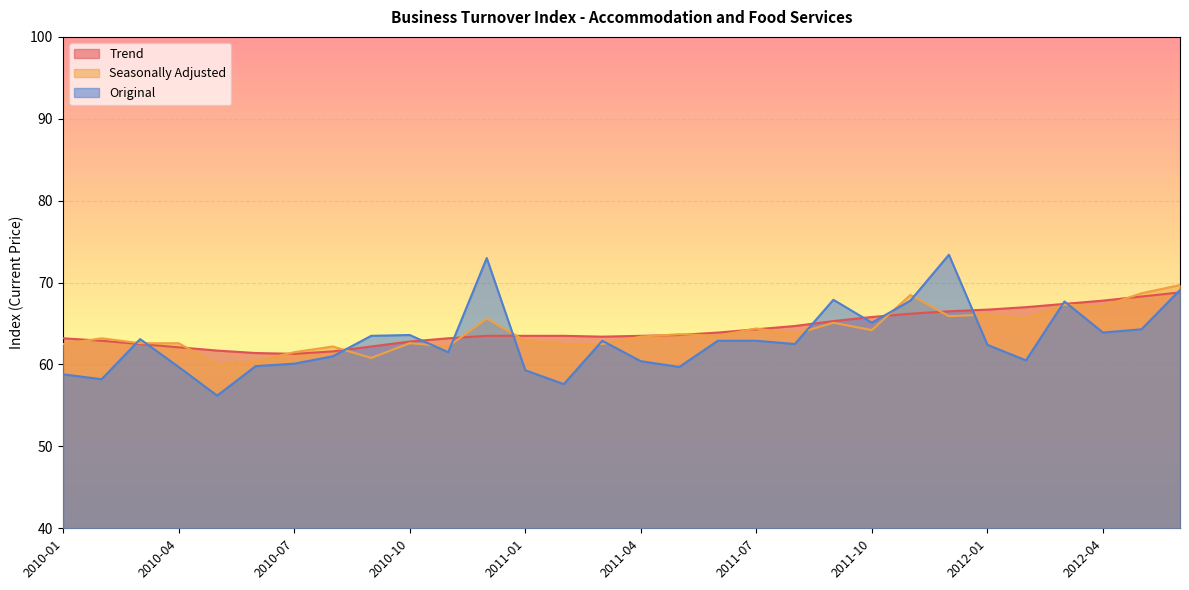

What is the value of the Seasonally Adjusted point at the 24th from the left?

65.9